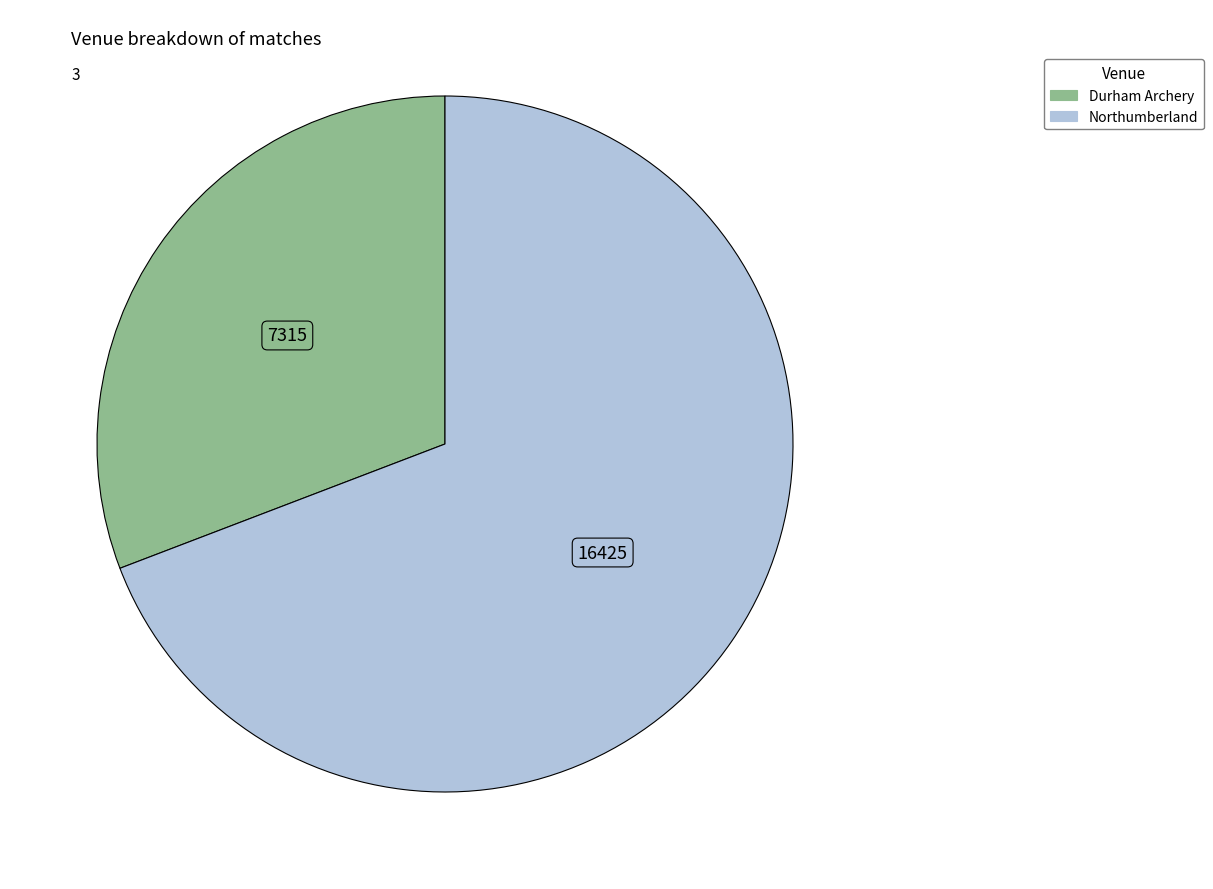

How many slices are in this pie chart?

2